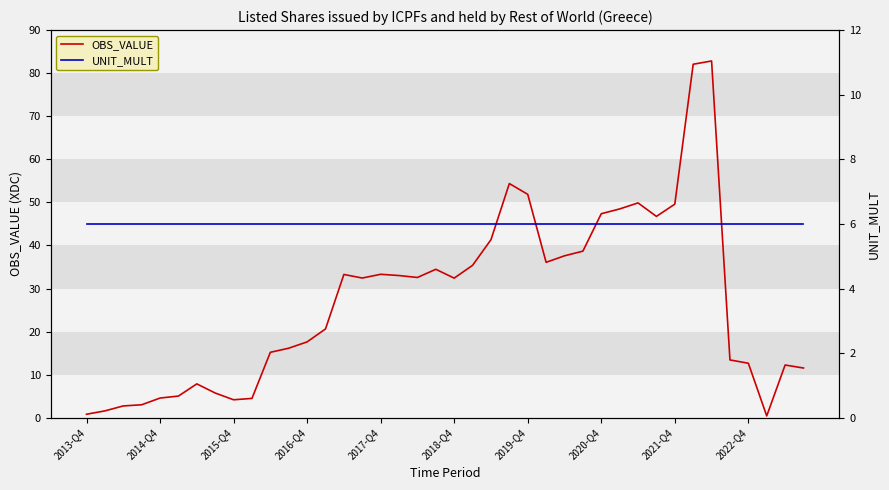

What is the total value across all series at 22?

47.3